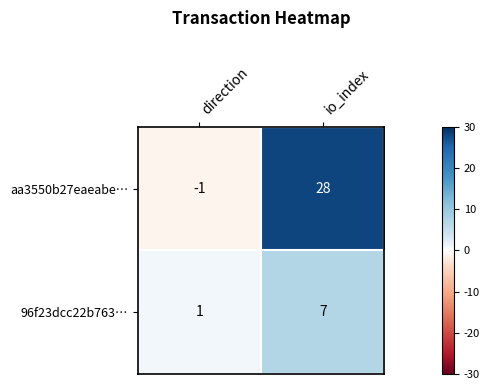

Reading left to right, extract all data points from this chart.

aa3550b27eaeabe…: direction=-1	io_index=28
96f23dcc22b763…: direction=1	io_index=7